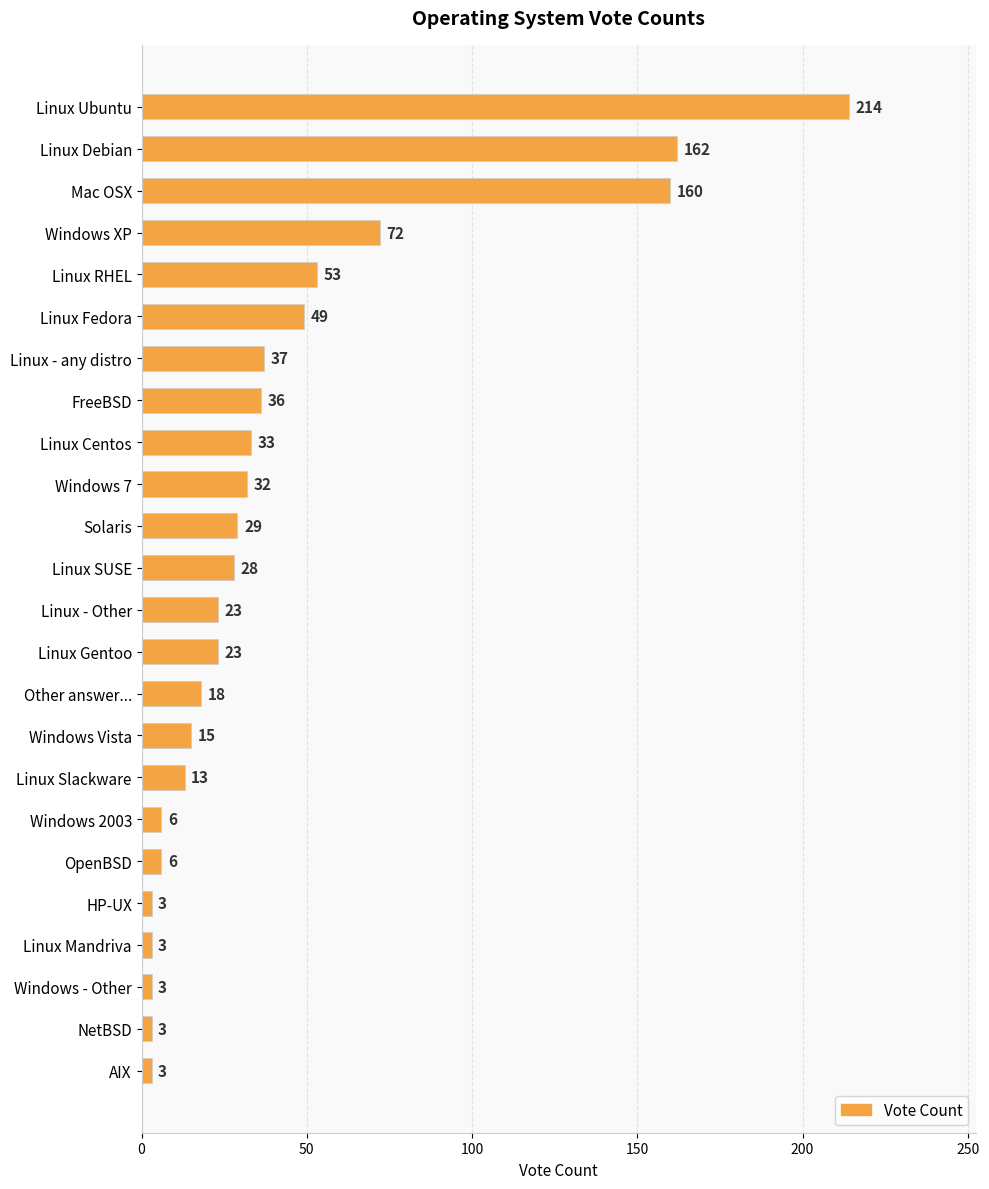

Reading bottom to top, extract all data points from this chart.

AIX=3	NetBSD=3	Windows - Other=3	Linux Mandriva=3	HP-UX=3	OpenBSD=6	Windows 2003=6	Linux Slackware=13	Windows Vista=15	Other answer...=18	Linux Gentoo=23	Linux - Other=23	Linux SUSE=28	Solaris=29	Windows 7=32	Linux Centos=33	FreeBSD=36	Linux - any distro=37	Linux Fedora=49	Linux RHEL=53	Windows XP=72	Mac OSX=160	Linux Debian=162	Linux Ubuntu=214